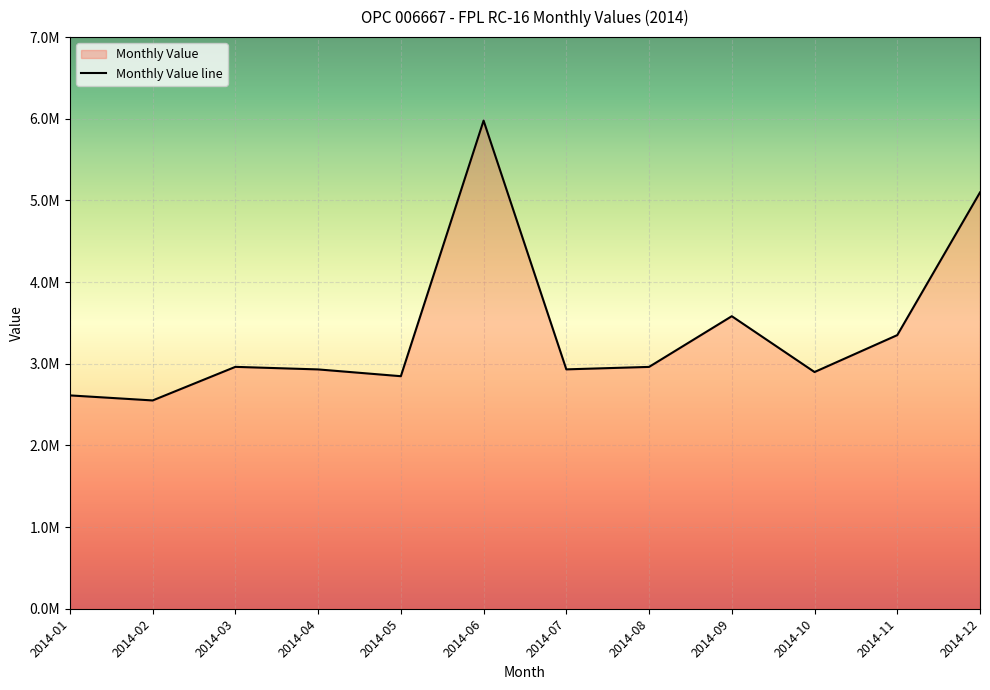

What is the difference between the values at 2014-11 and 2014-06?

2626845.3